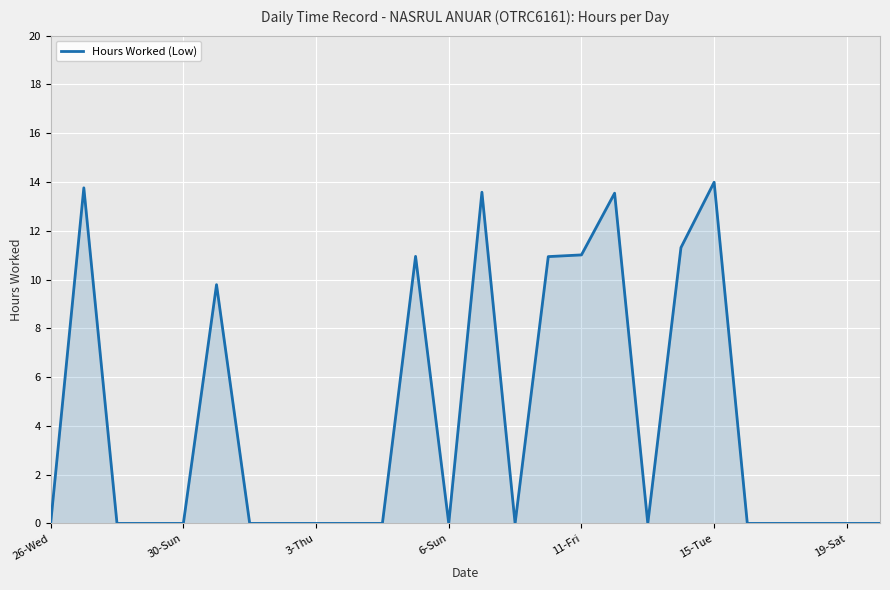

Is this an area chart (filled region under the line)?

Yes